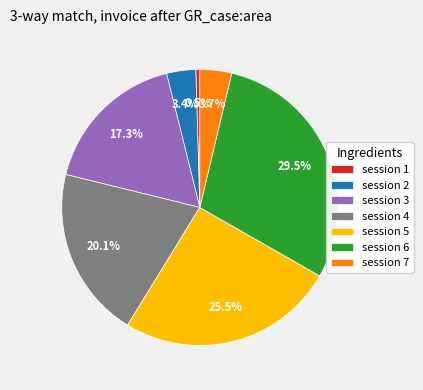

Combined, do session 4 and session 2 account for over 50%?

No